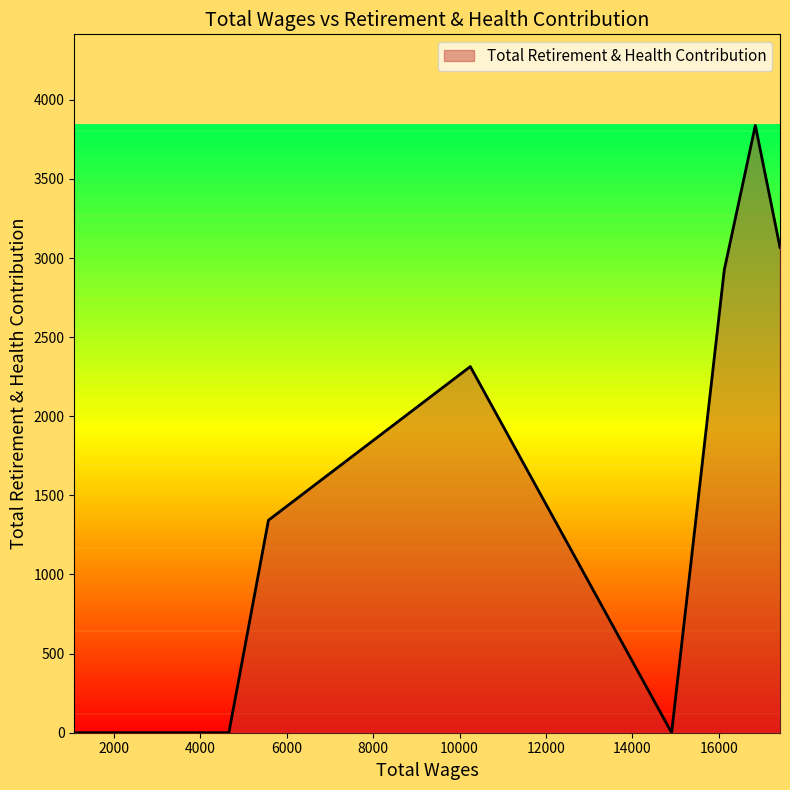

What is the maximum value shown in the chart?

3838